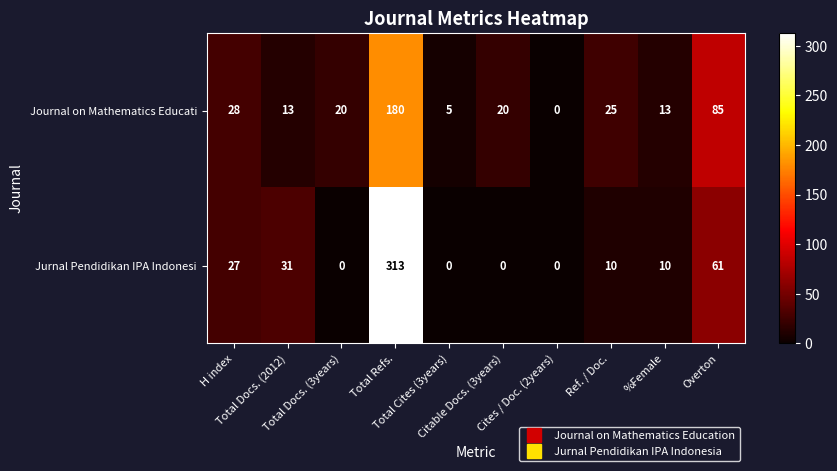

Which series has the largest total across all categories?

Jurnal Pendidikan IPA Indonesi